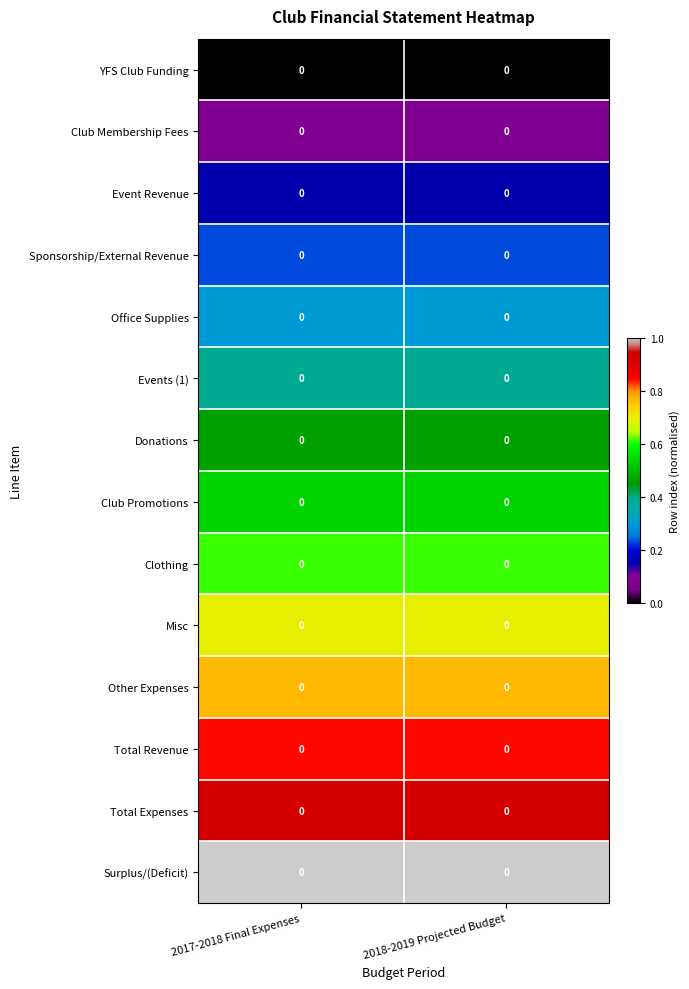

Rank the categories by Other Expenses value from highest to lowest.

2017-2018 Final Expenses, 2018-2019 Projected Budget